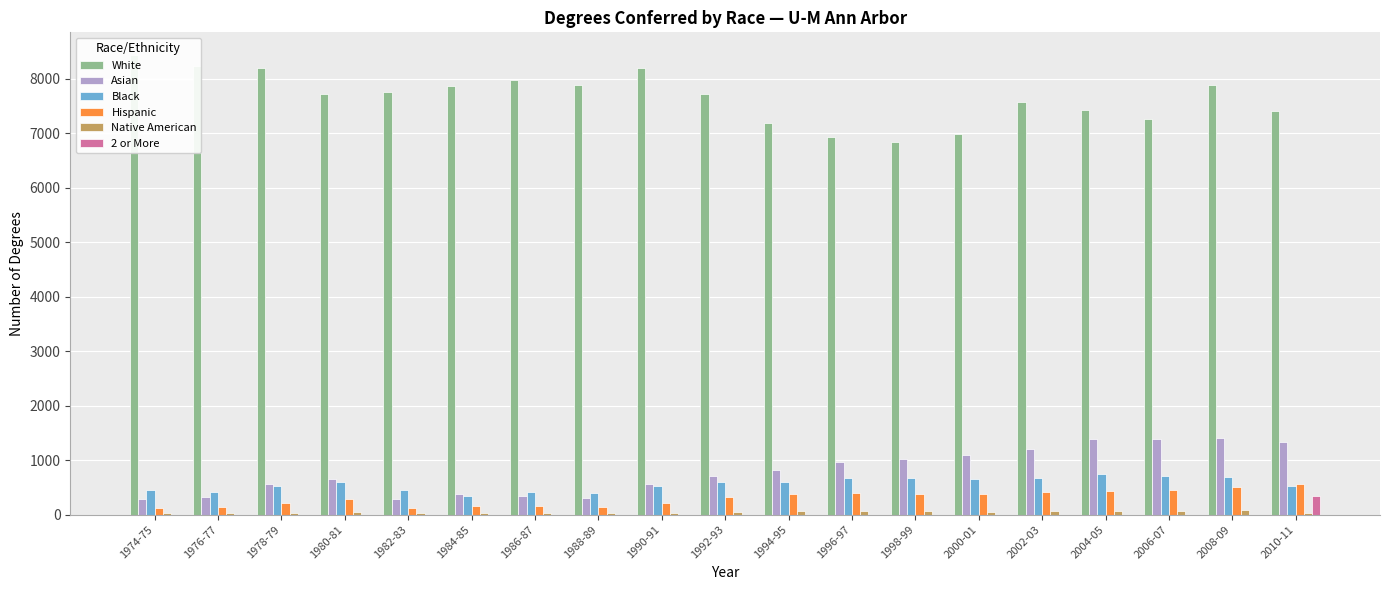

Reading left to right, list all the values displayed in this chart.

White: 8432	8241	8198	7730	7750	7863	7981	7895	8198	7730	7192	6933	6845	6979	7575	7422	7270	7890	7409
Asian: 277	329	556	653	277	384	340	299	556	709	814	957	1013	1085	1200	1393	1389	1402	1332
Black: 459	415	521	599	459	338	413	396	521	603	598	671	663	655	680	737	708	684	528
Hispanic: 129	138	214	294	129	151	149	131	214	321	375	394	372	383	409	433	458	512	563
Native American: 31	29	24	46	31	30	38	30	24	39	68	64	62	50	67	68	74	91	23
2 or More: 0	0	0	0	0	0	0	0	0	0	0	0	0	0	0	0	0	0	345